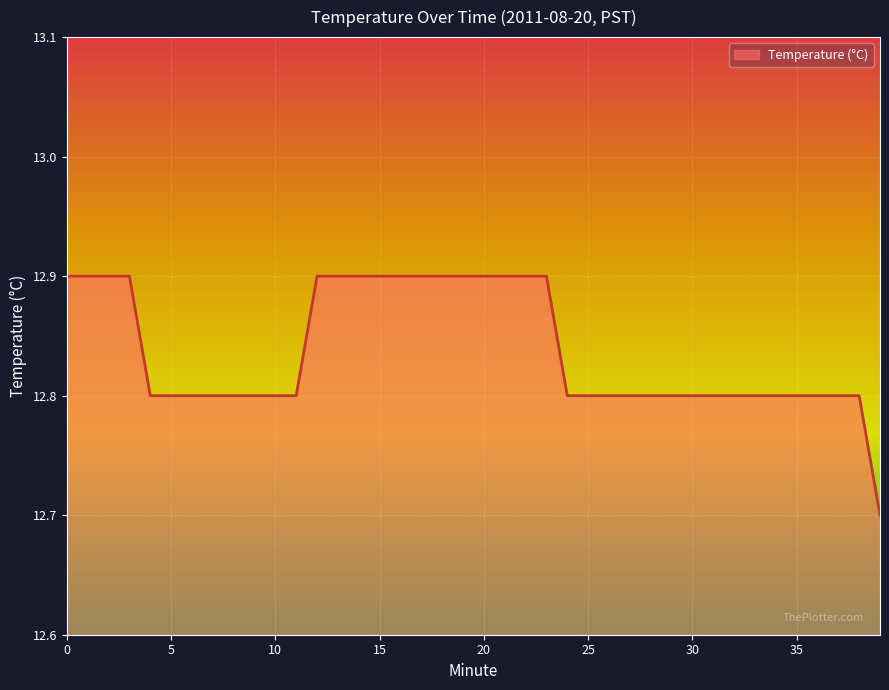

What is the greatest value displayed?

12.9